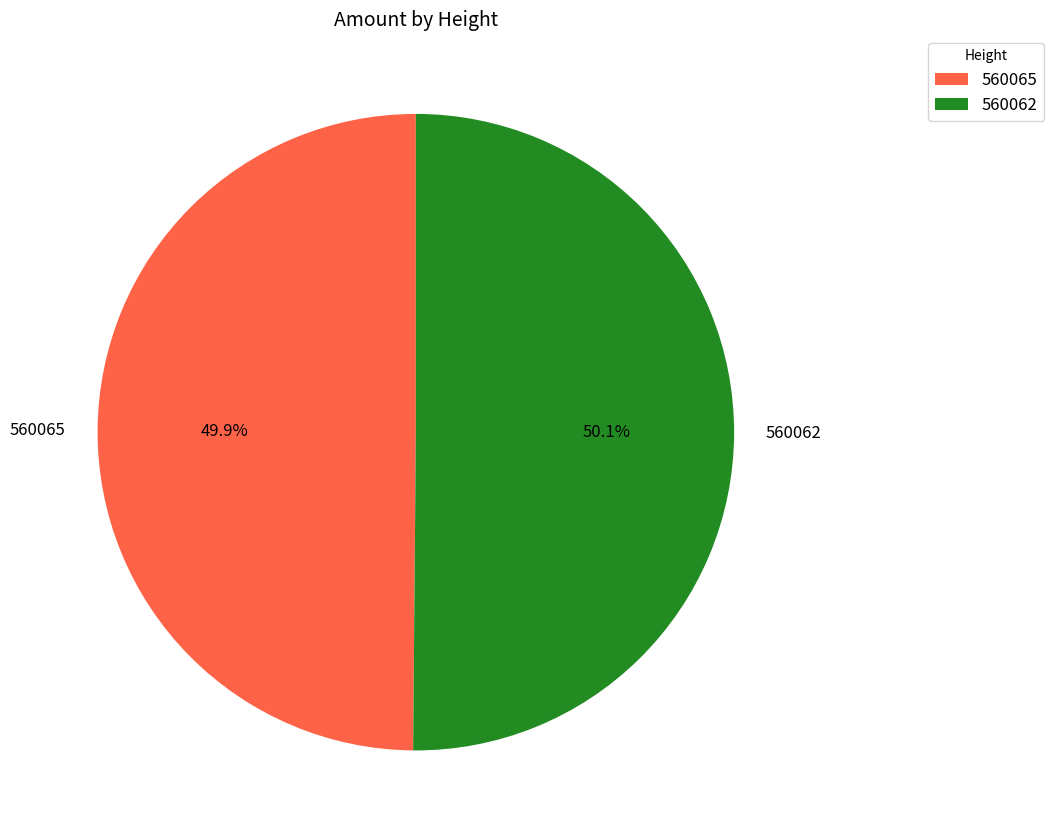

How many segments does this pie chart have?

2